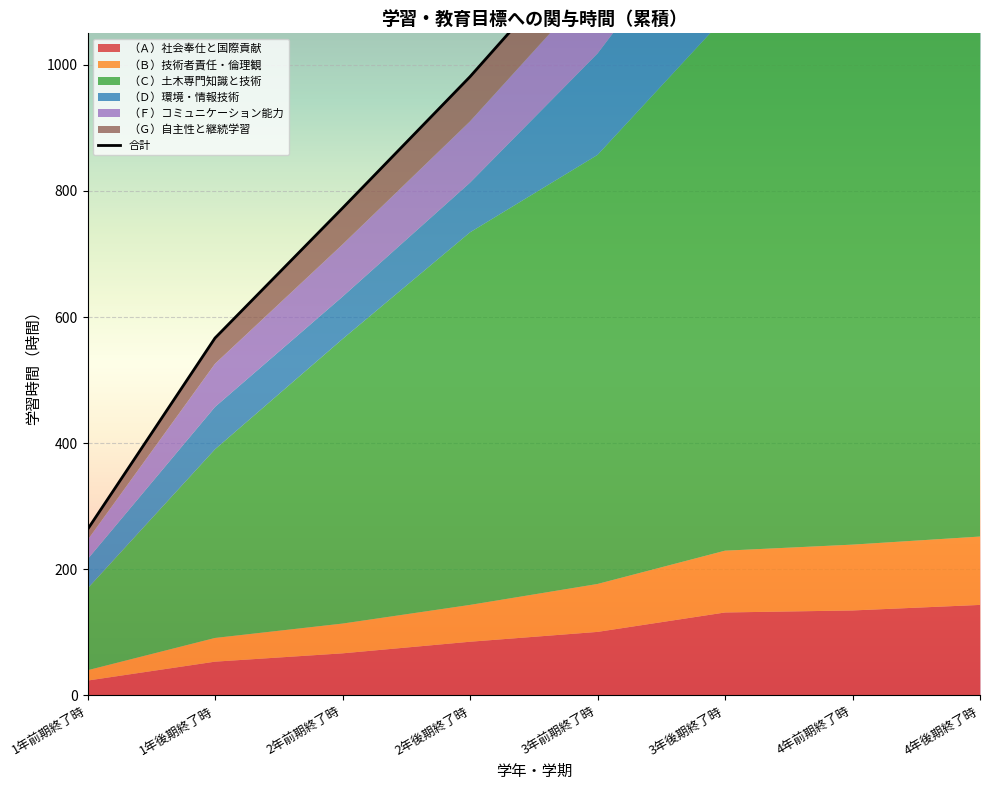

At which label does （Ｆ）コミュニケーション能力 first exceed 115?

3年前期終了時